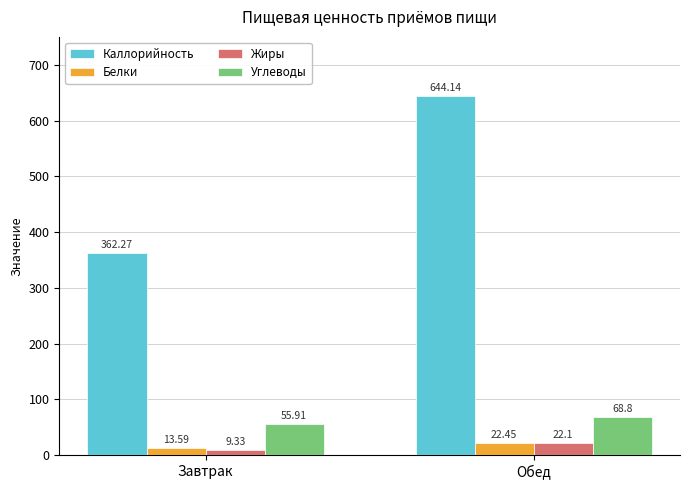

Where is Каллорийность nearest to the value 503?

Завтрак